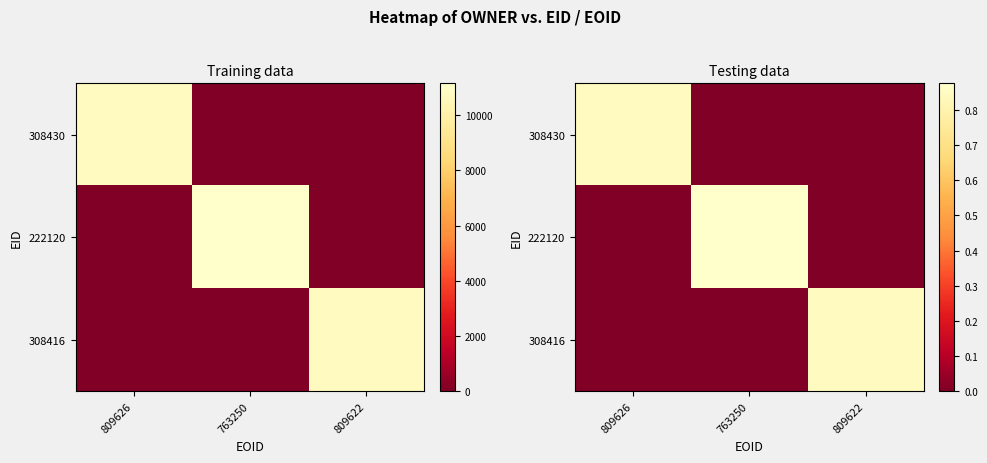

Is it true that 308430 equals -0.3 at 763250?

False